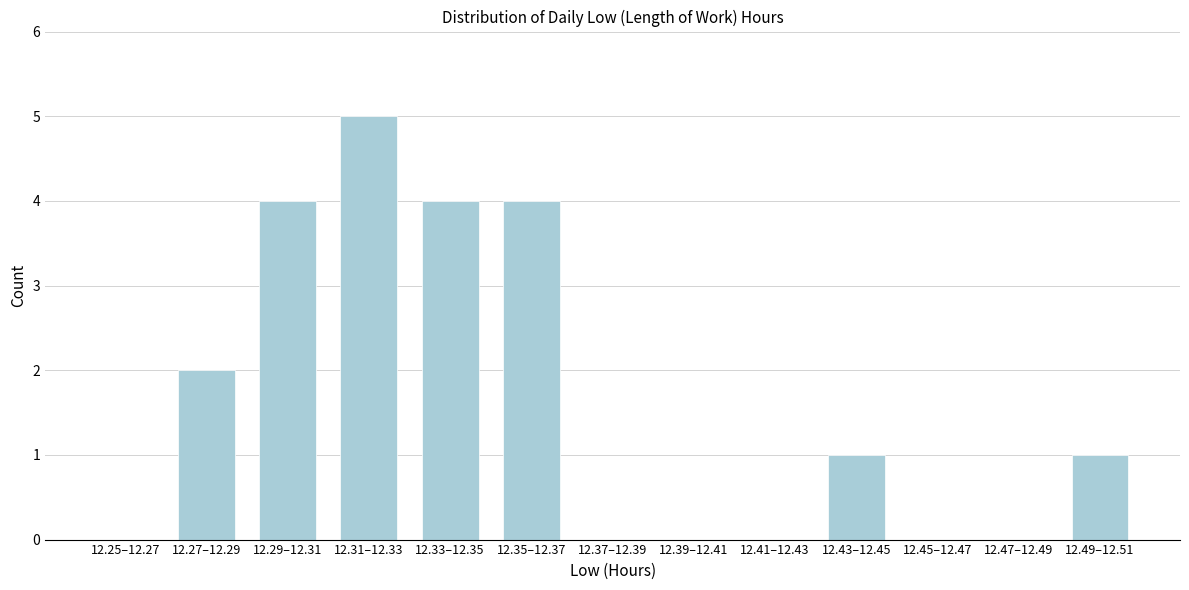

Reading left to right, transcribe all the data shown in this chart.

12.25–12.27=0	12.27–12.29=2	12.29–12.31=4	12.31–12.33=5	12.33–12.35=4	12.35–12.37=4	12.37–12.39=0	12.39–12.41=0	12.41–12.43=0	12.43–12.45=1	12.45–12.47=0	12.47–12.49=0	12.49–12.51=1